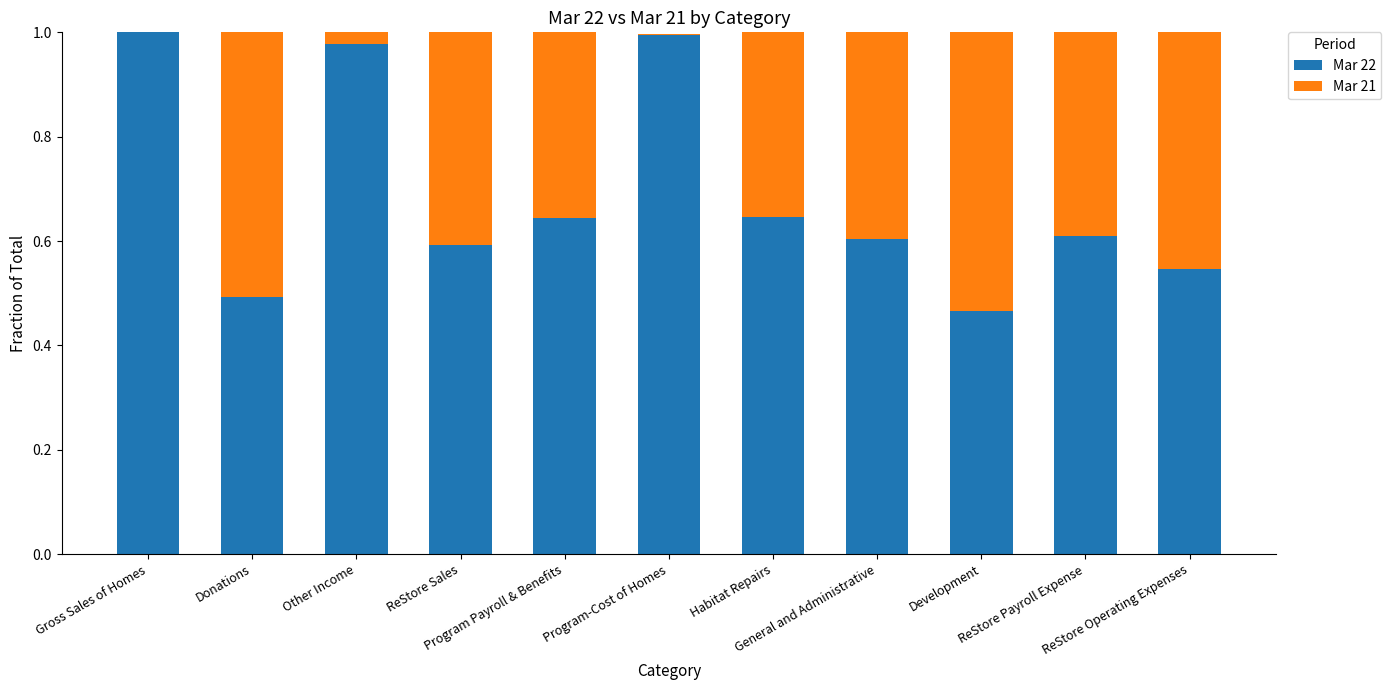

True or false: Mar 22 has a value of 0.6 at Habitat Repairs.

True